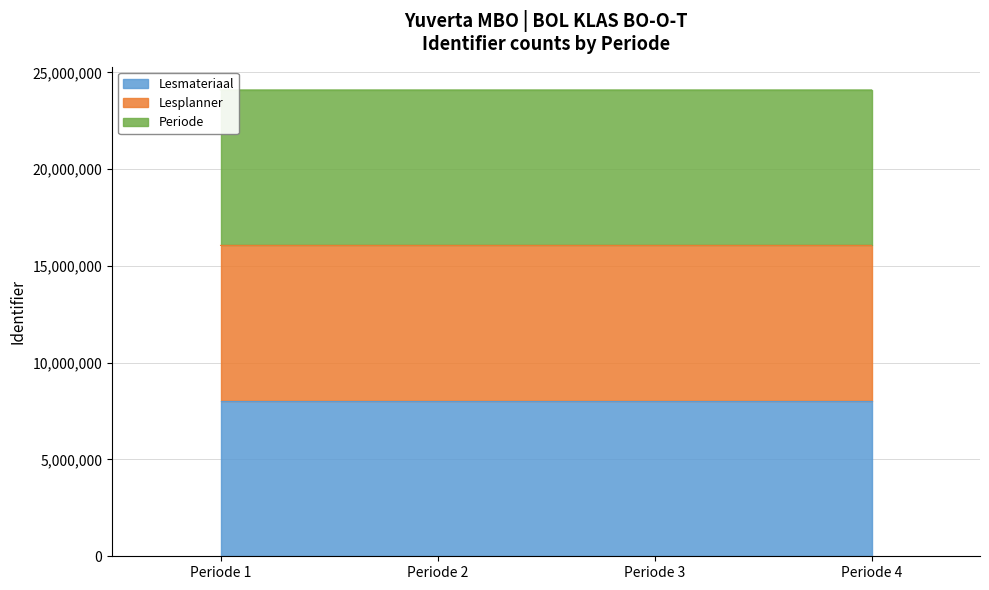

Reading right to left, extract all data points from this chart.

Lesmateriaal: Periode 4=8028905	Periode 3=8028901	Periode 2=8028897	Periode 1=8028893
Lesplanner: Periode 4=16057811	Periode 3=16057803	Periode 2=16057795	Periode 1=16057787
Periode: Periode 4=24086715	Periode 3=24086703	Periode 2=24086691	Periode 1=24086679